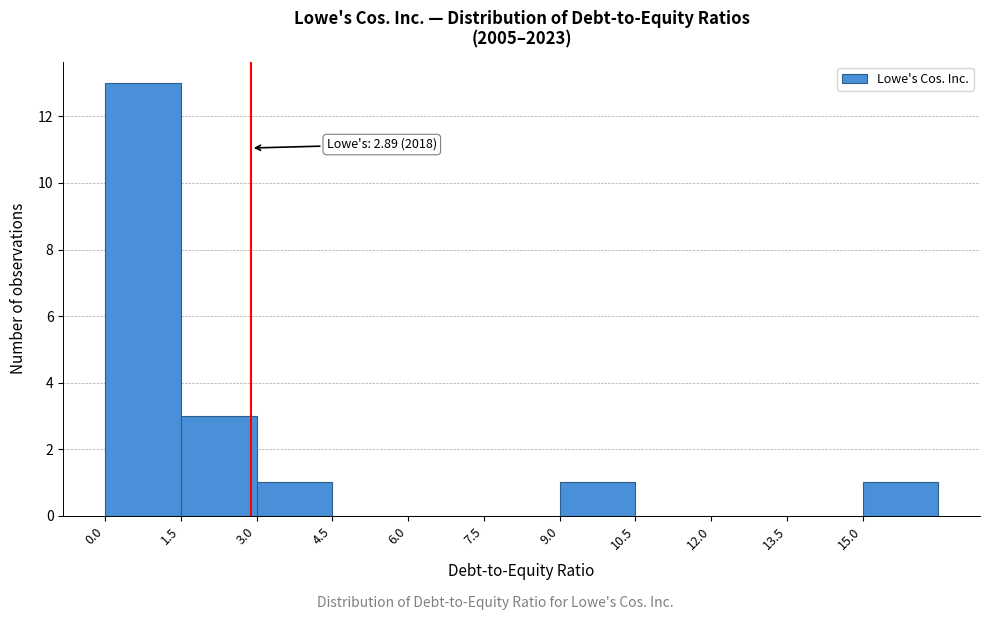

Over which range of the x-axis is the bar tallest?

0.0 to 1.5